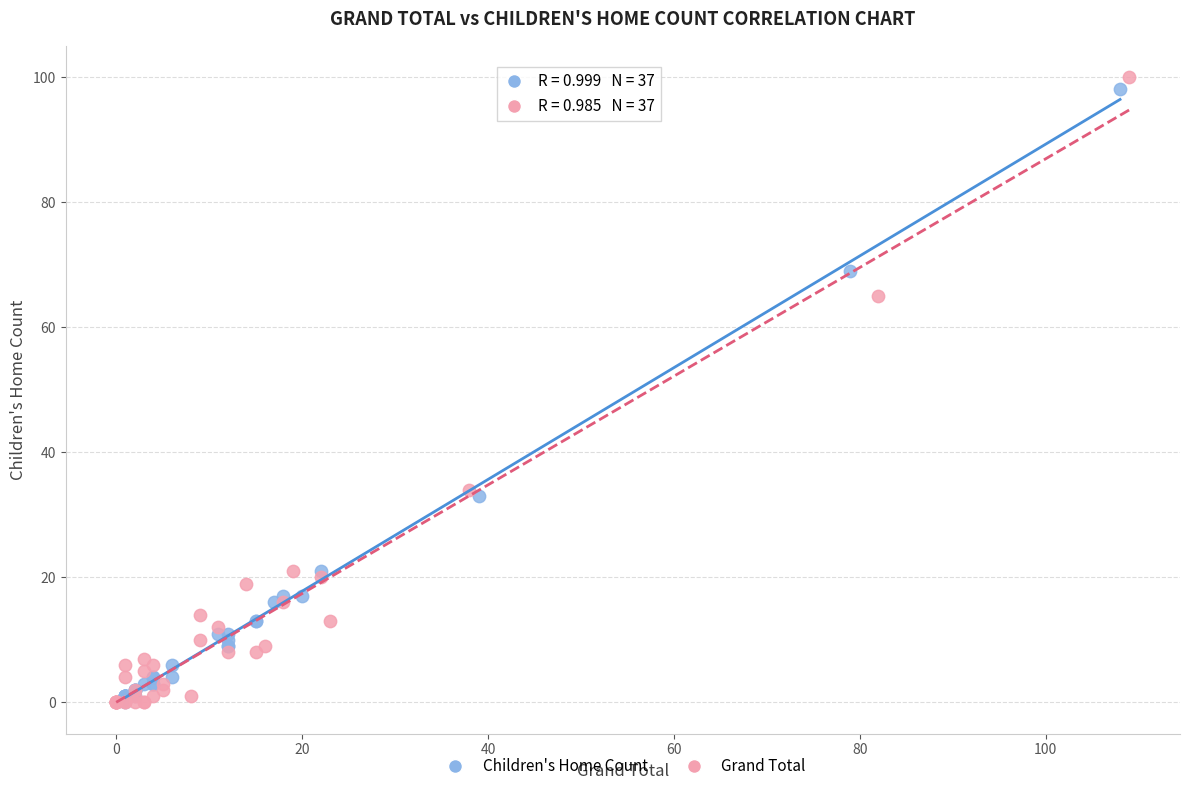

Which series has the largest Y range (max minus min)?

Grand Total